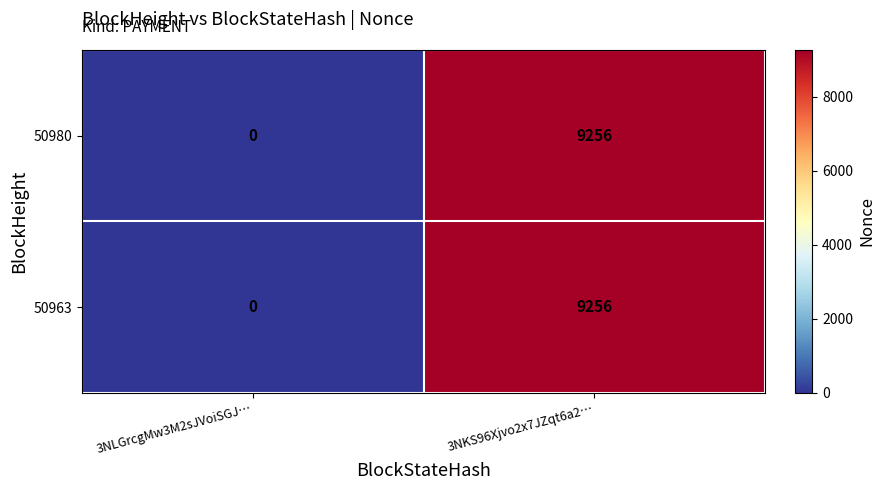

True or false: 50963 has a value of 3969 at 3NKS96Xjvo2x7JZqt6a2….

False